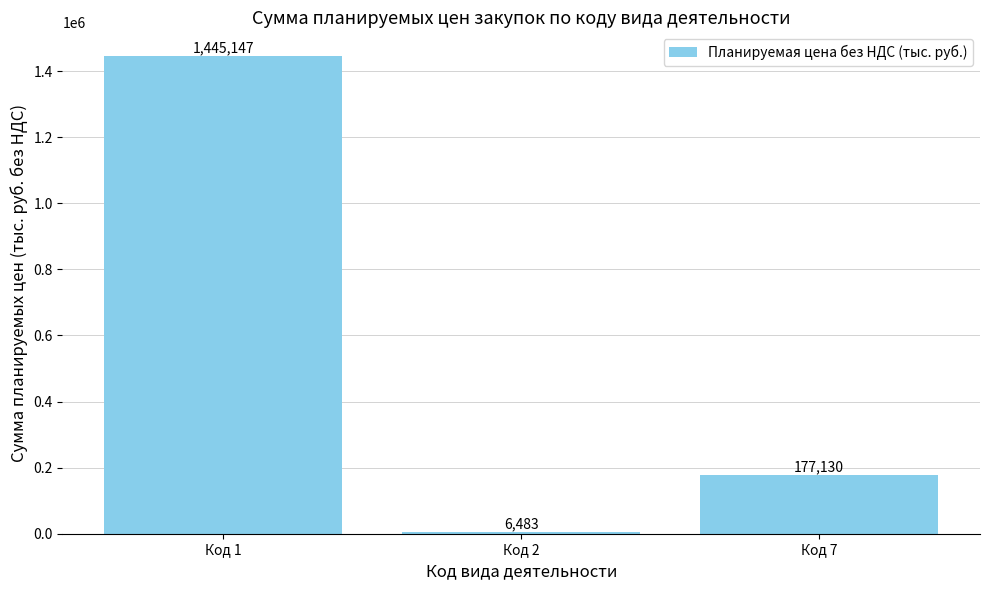

How many values are below 177130?

1